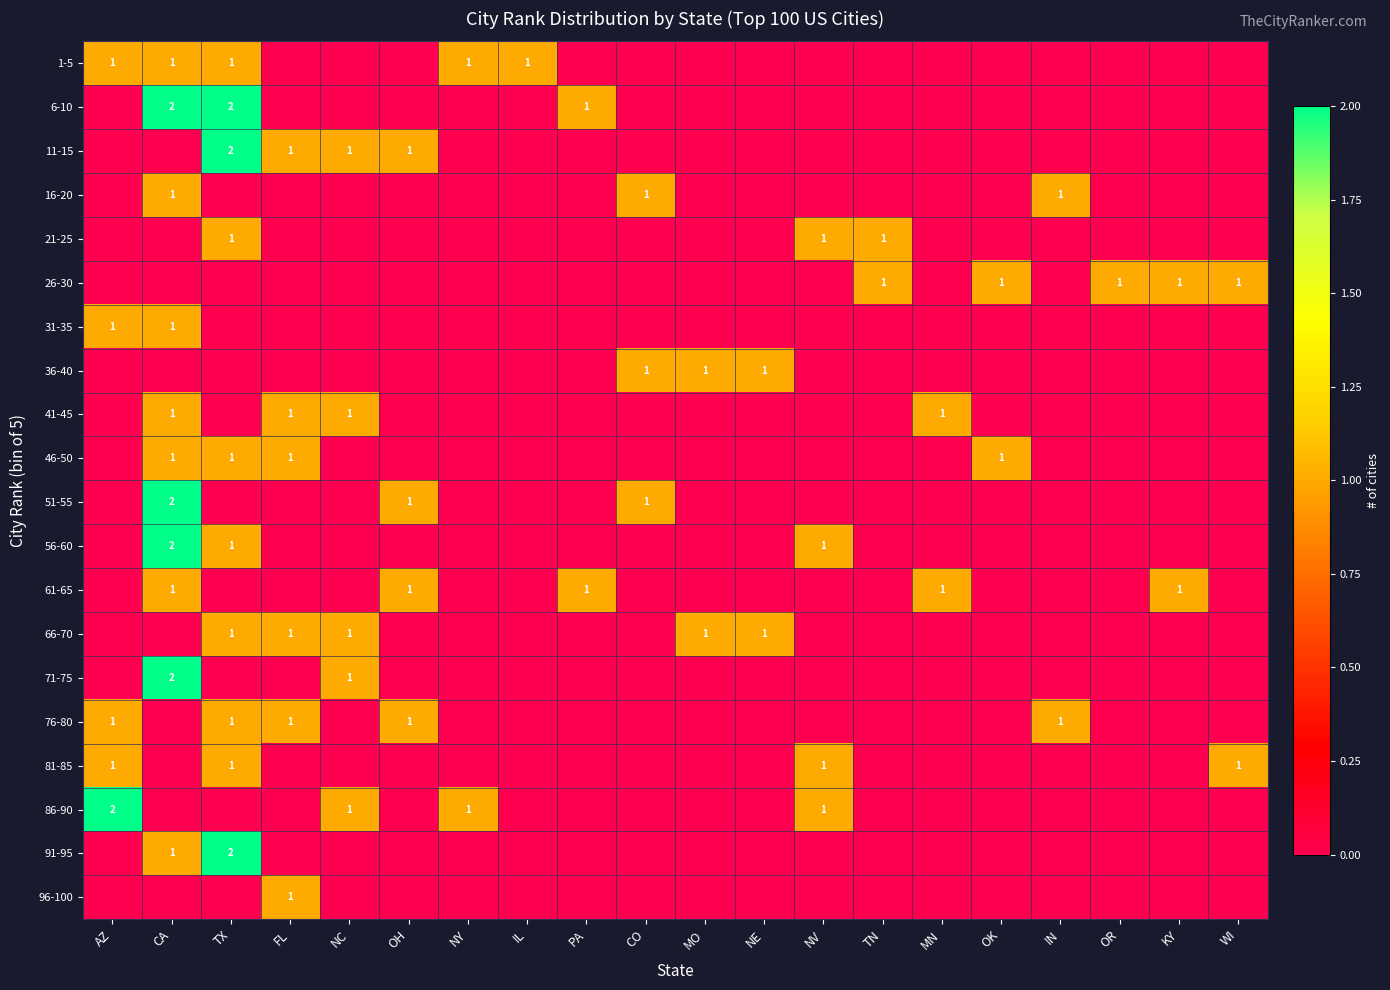

How many series are shown in this chart?

20